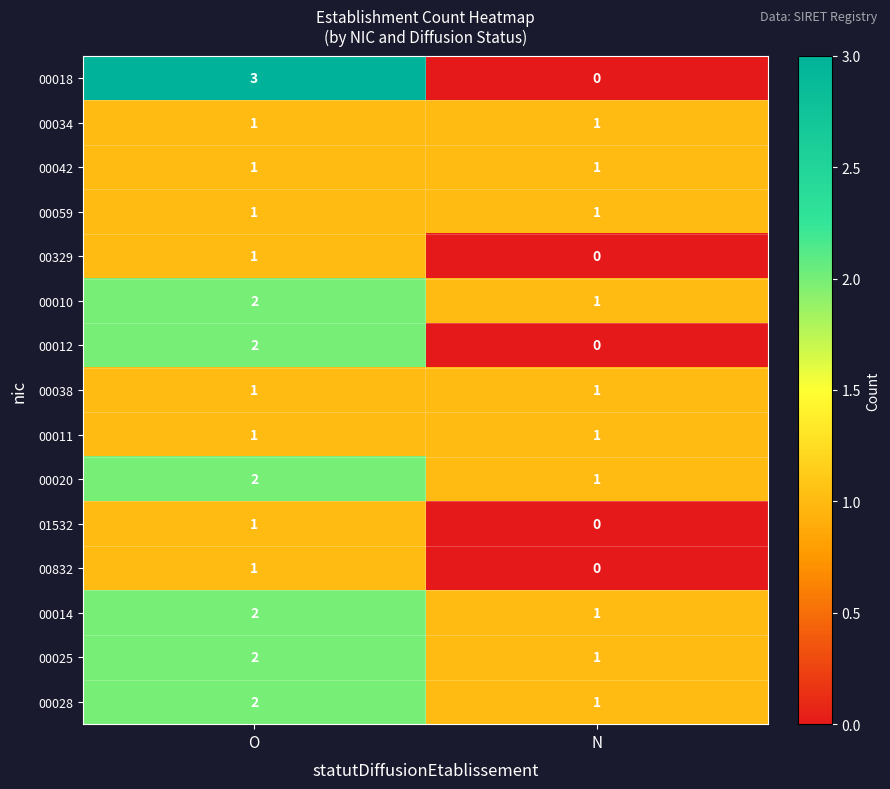

At which category does the chart reach its peak across all series?

O